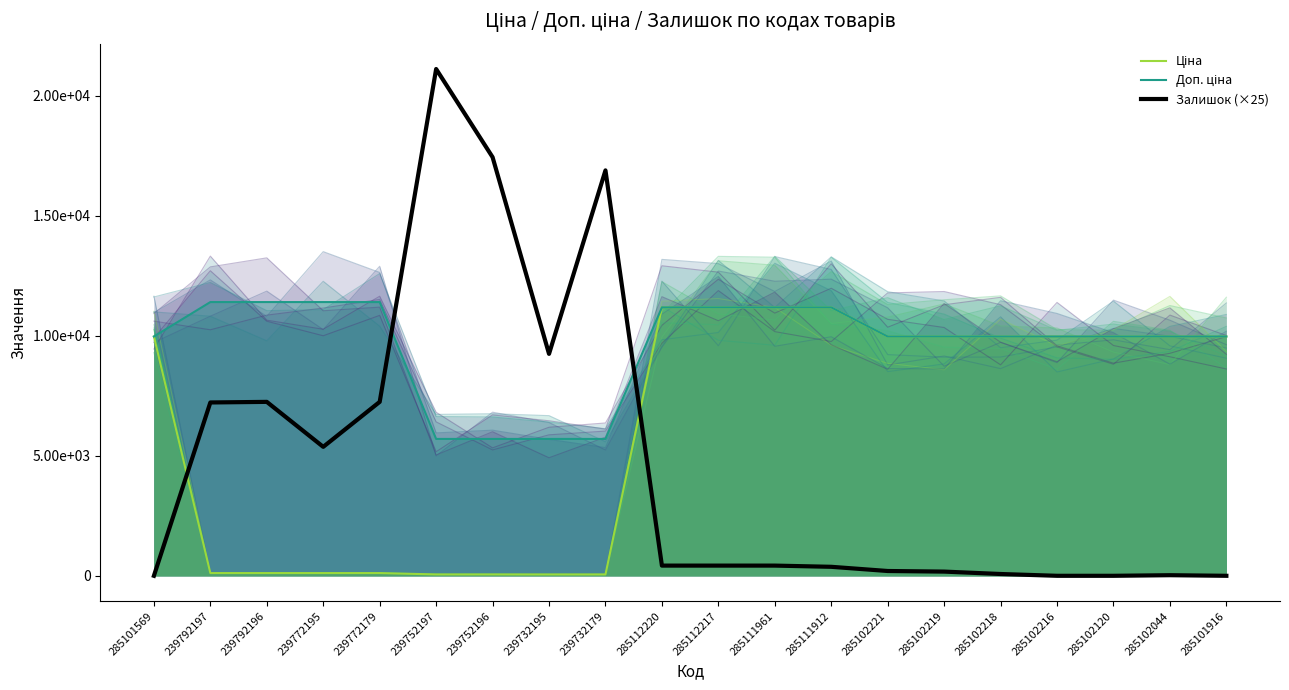

What value does the Доп. ціна series have at 239792196?

11410.0